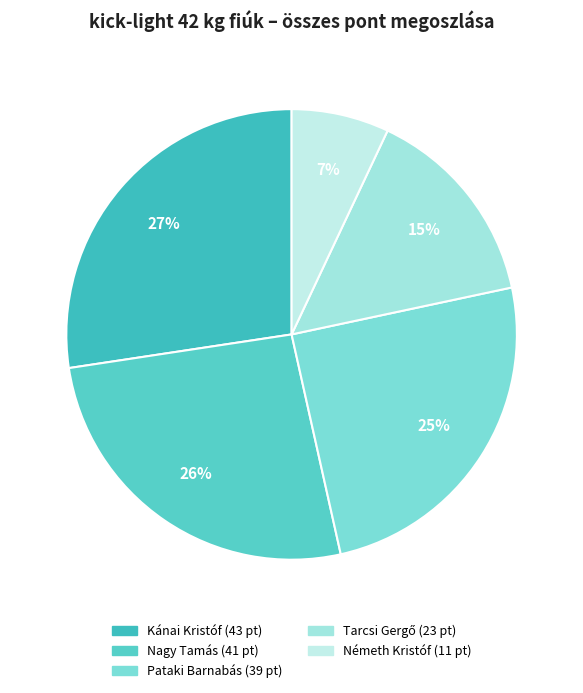

True or false: Németh Kristóf accounts for 7% of the total.

True